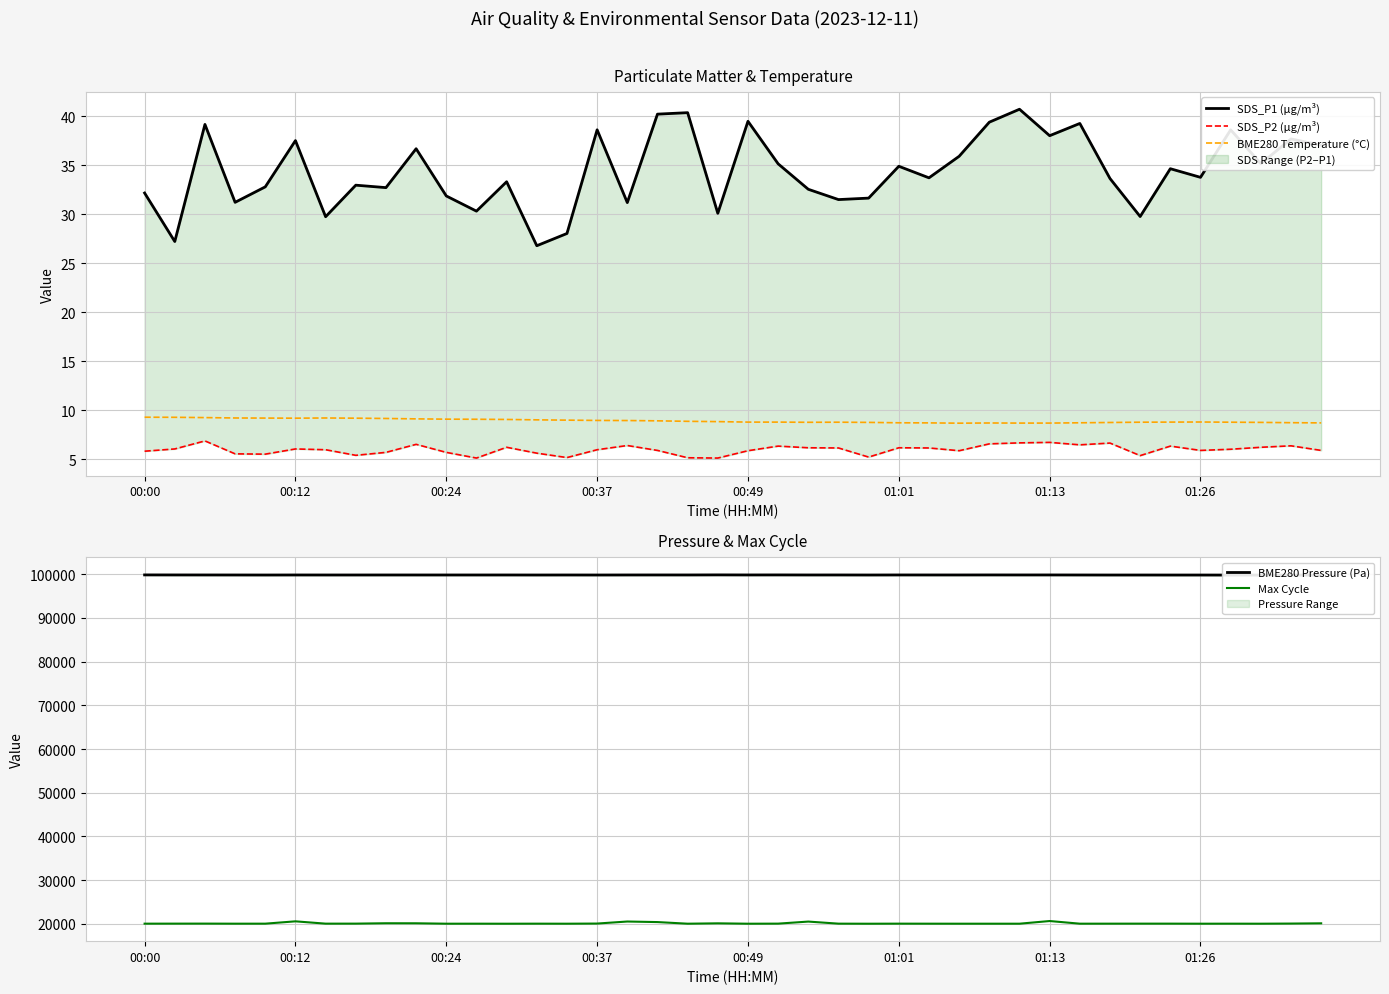

Is it true that BME280 Temperature (°C) equals 9.1 at 00:24?

True